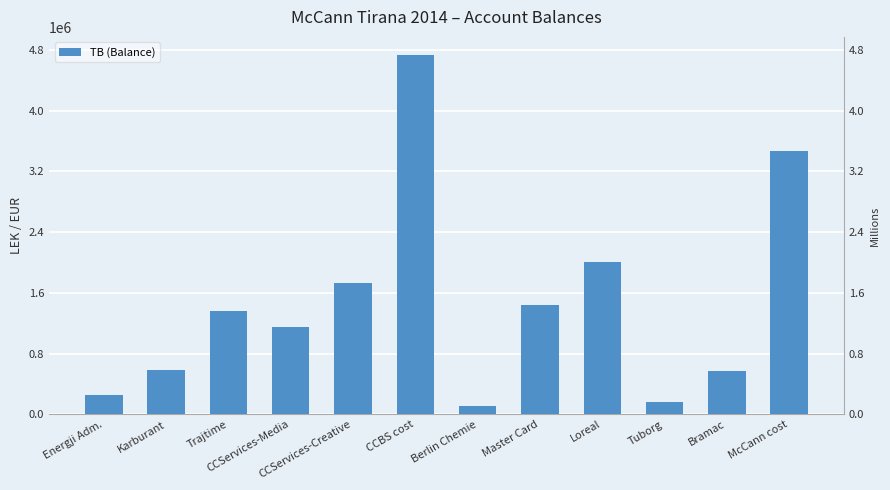

At which label is the value closest to 2420483?

Loreal